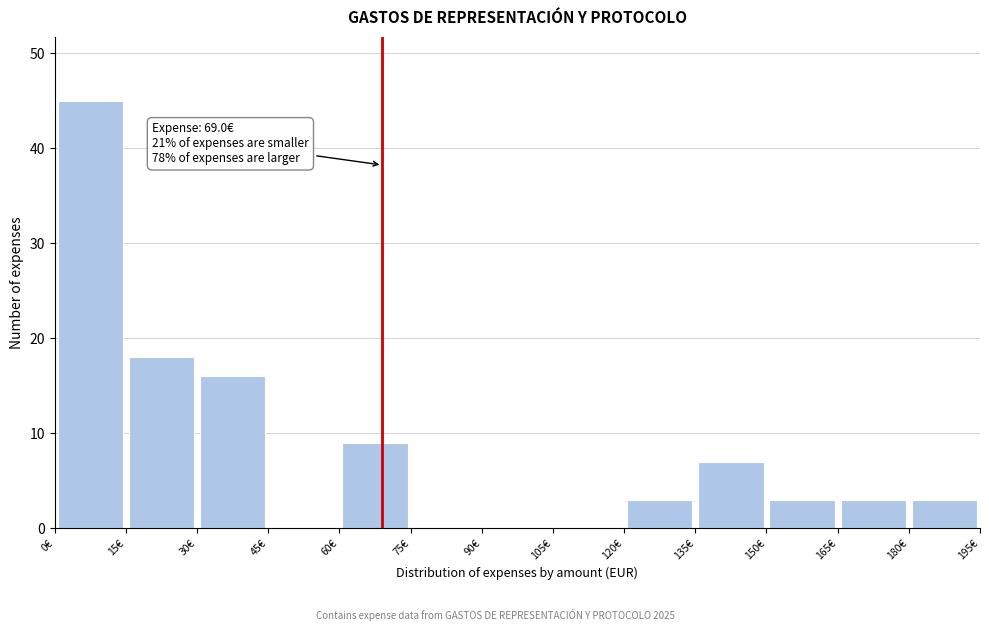

Over which range of the x-axis is the bar tallest?

0 to 15